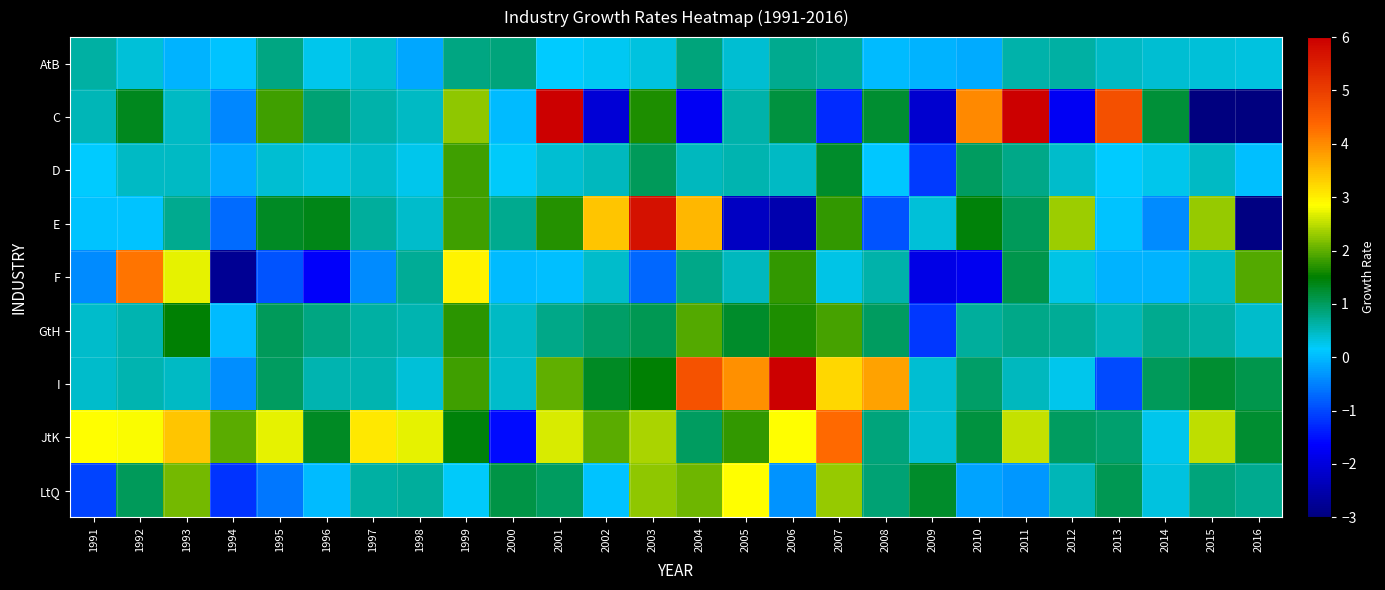

What is the total value across all series at 2005?

9.6